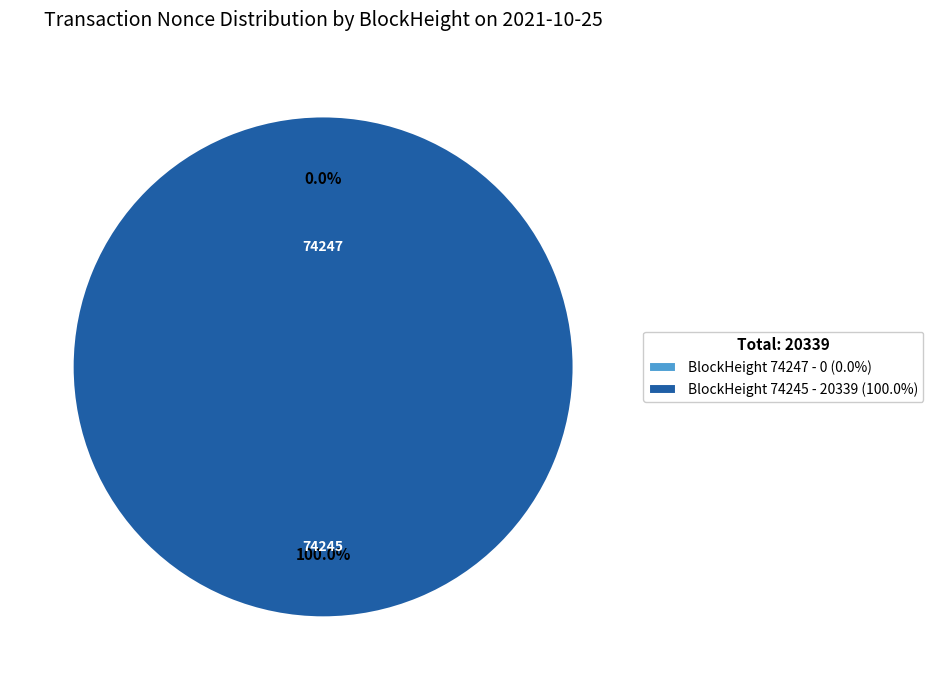

Does 74247 account for over 50% of the chart?

No